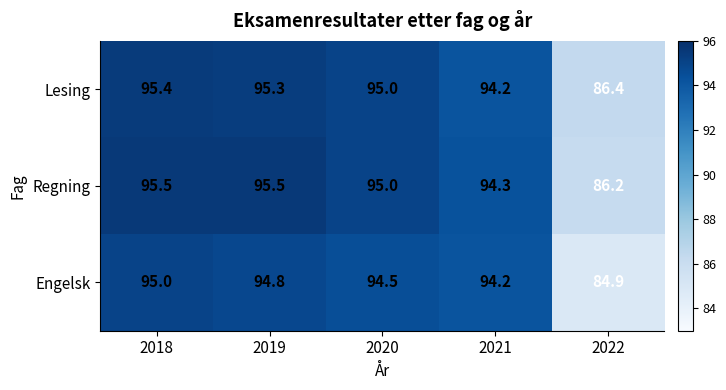

At which label does Lesing first exceed 95?

2018